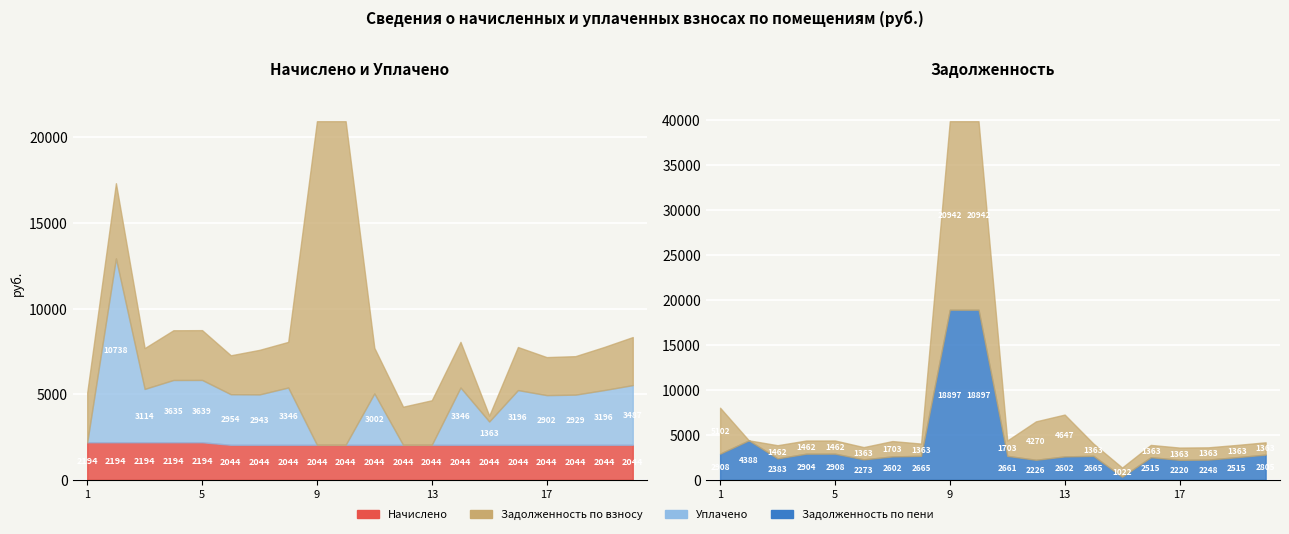

What is the total value across all series at 10?

41885.0